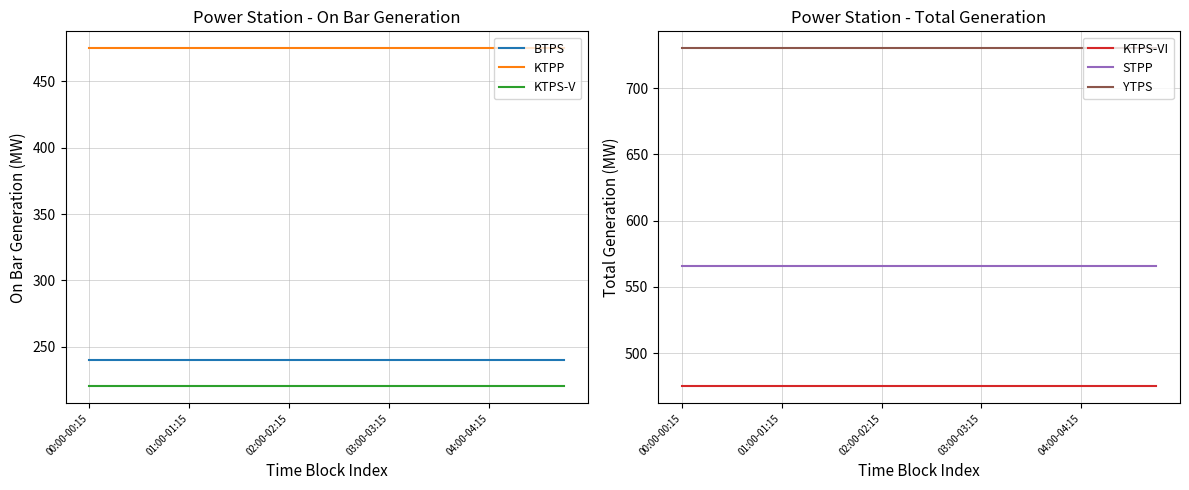

Which series has the largest range (max minus min)?

BTPS